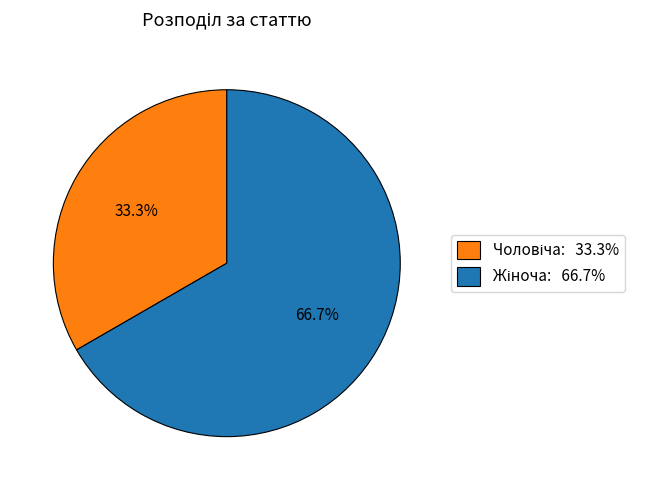

Is there any slice that represents more than half of the pie?

Yes